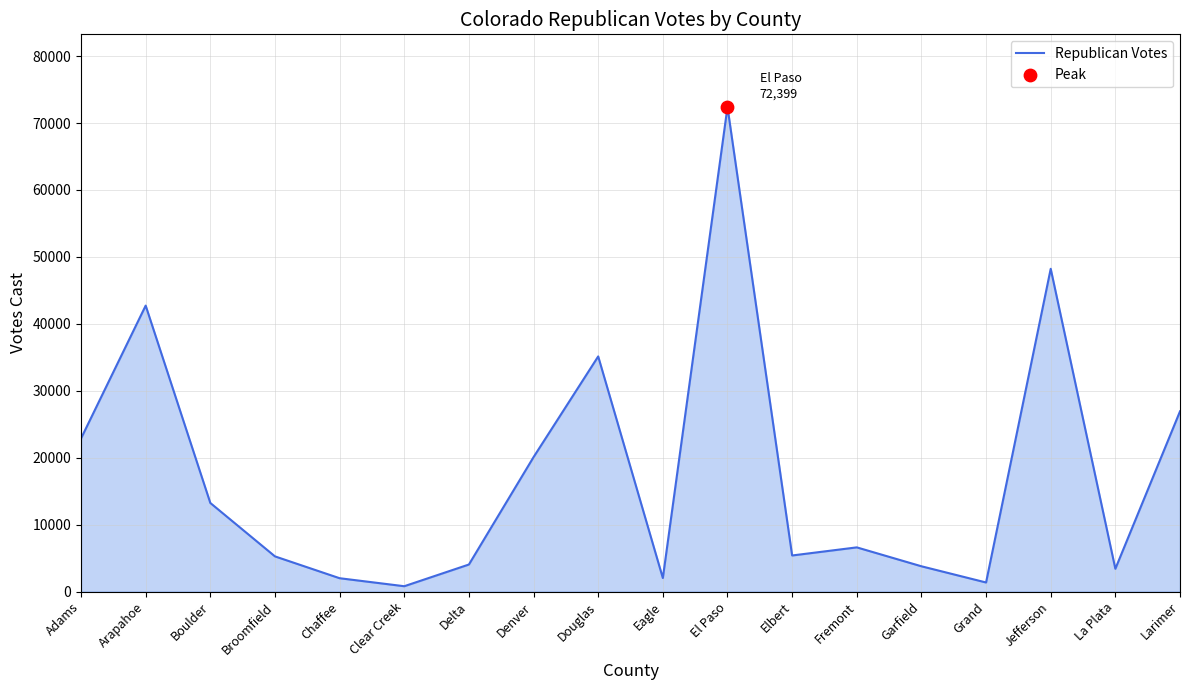

What is the ratio of the value at Jefferson to the value at Eagle?

23.9